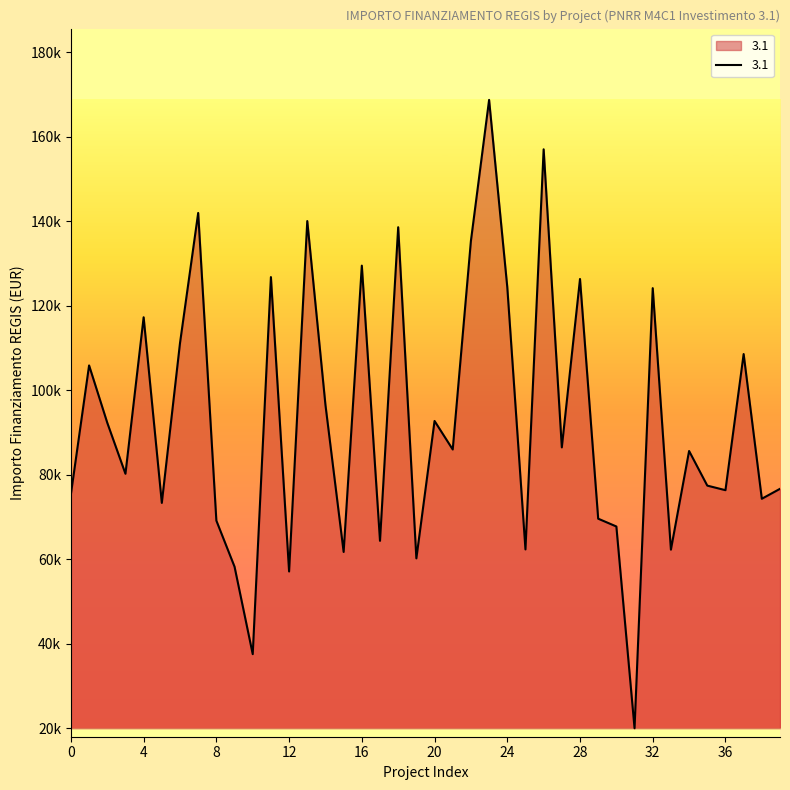

Does the chart display data point markers on the line(s)?

No